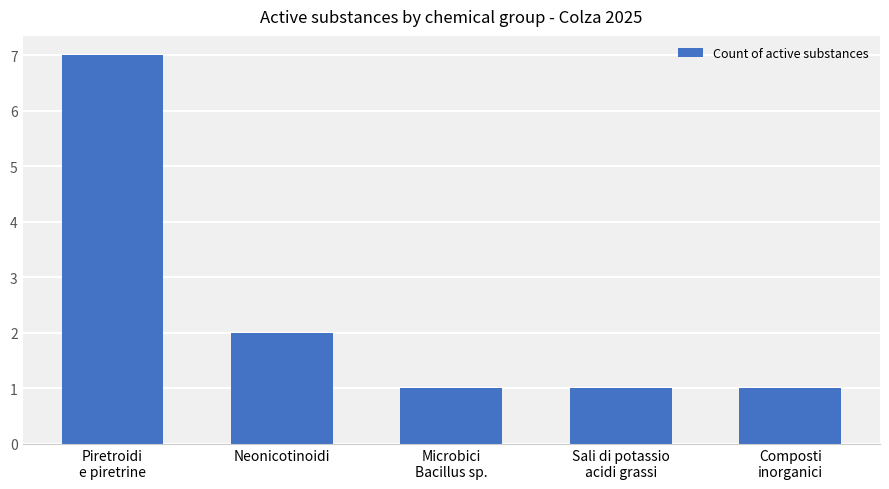

What is the change in value from Neonicotinoidi to Composti
inorganici?

-1